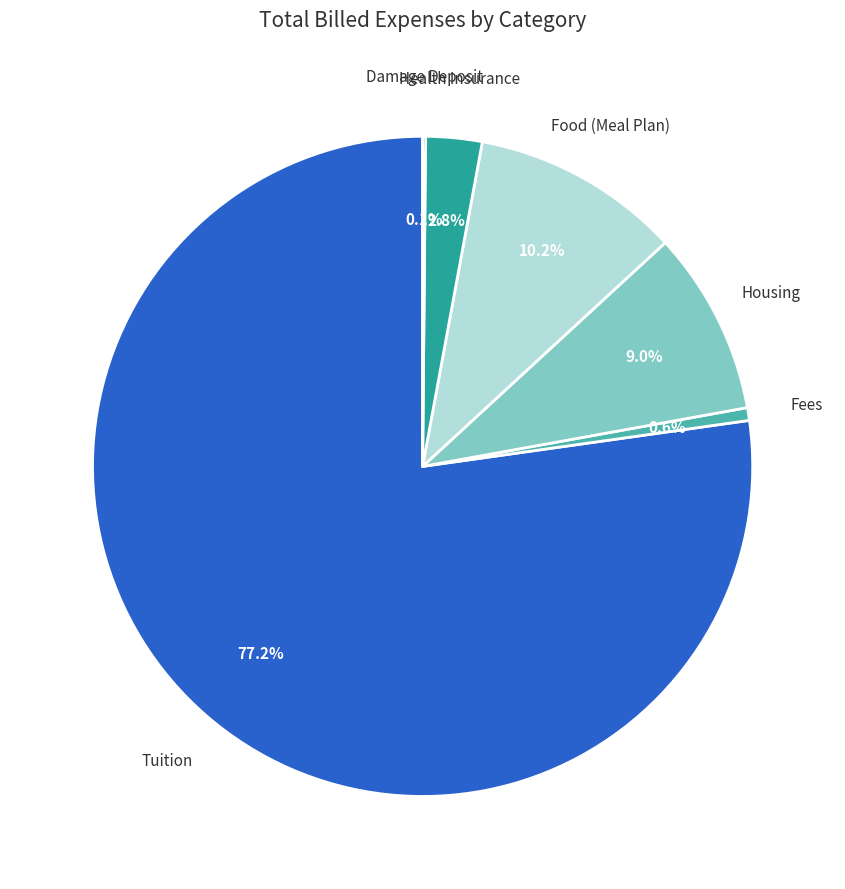

Does Tuition account for over 50% of the chart?

Yes